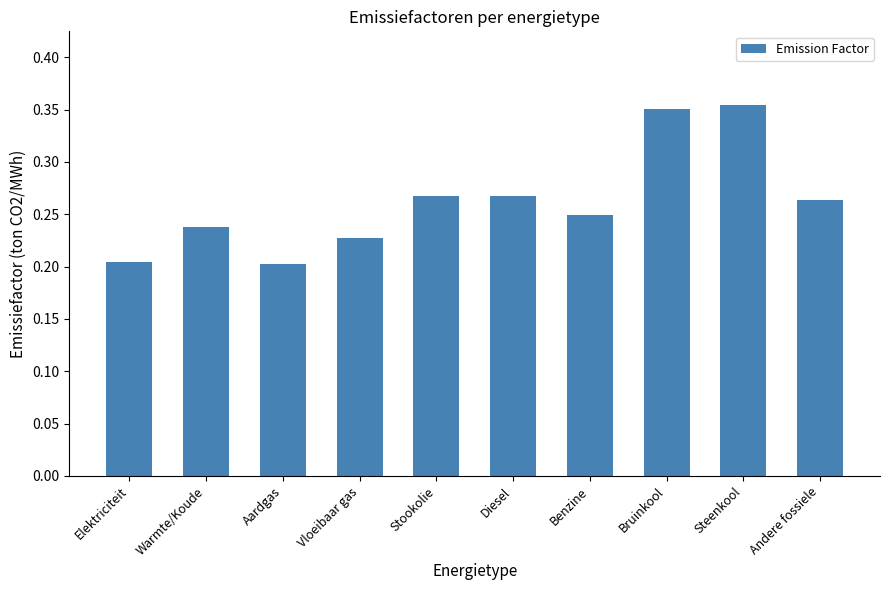

The chart shows a value of 0.2 at Vloeibaar gas. True or false?

True